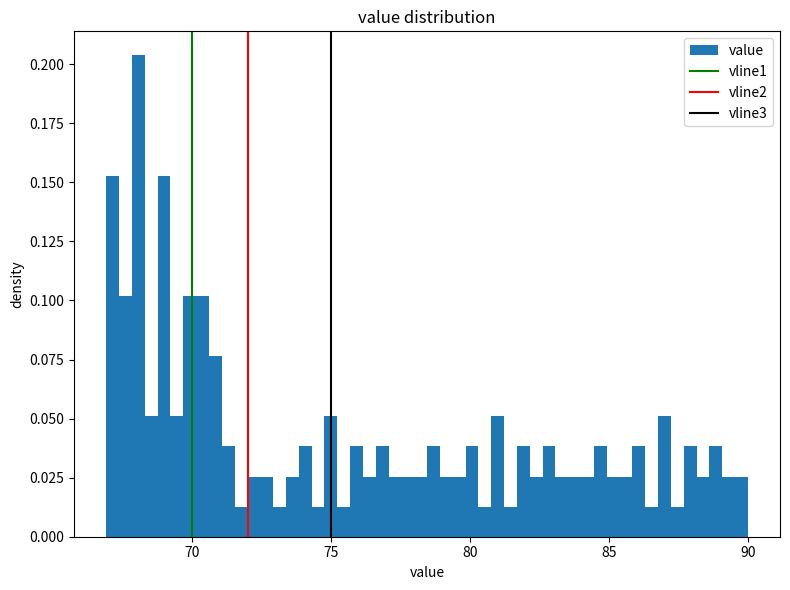

Read against the x-axis, roughly where is the centre of the tallest bar?

68.0